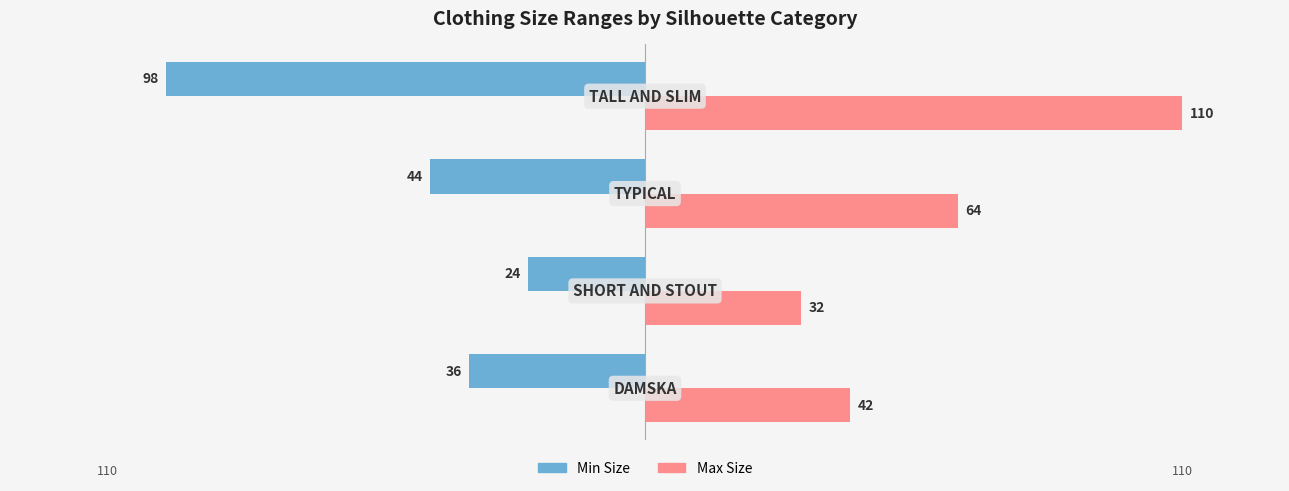

Rank the series by their maximum value, from highest to lowest.

Max Size, Min Size